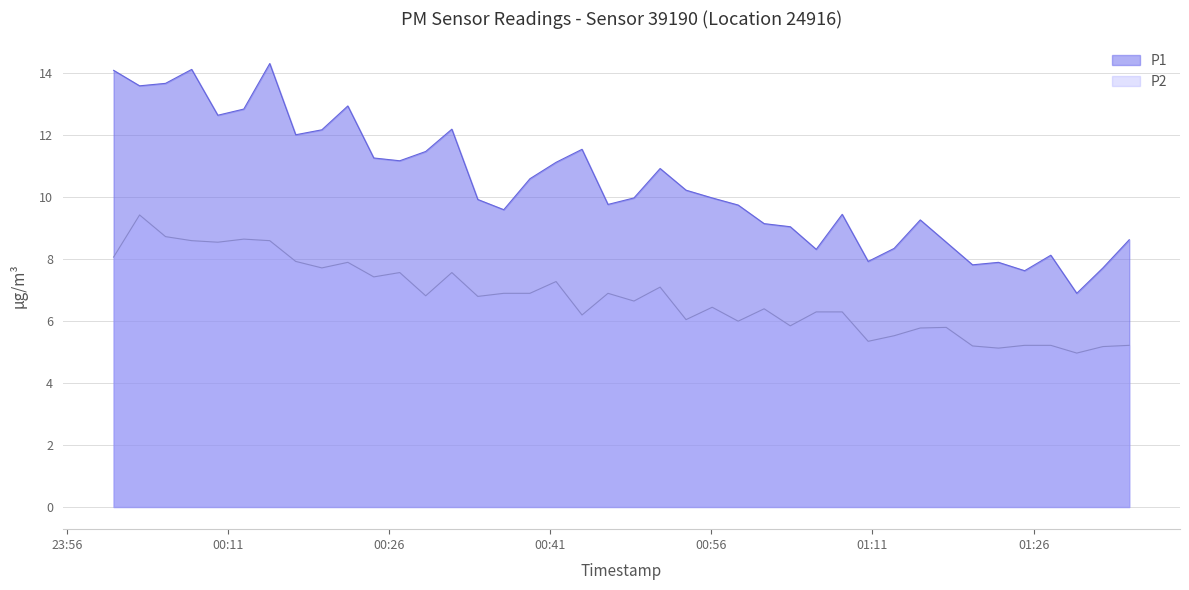

Which category has the highest value across all series?

2024-01-16T00:14:54